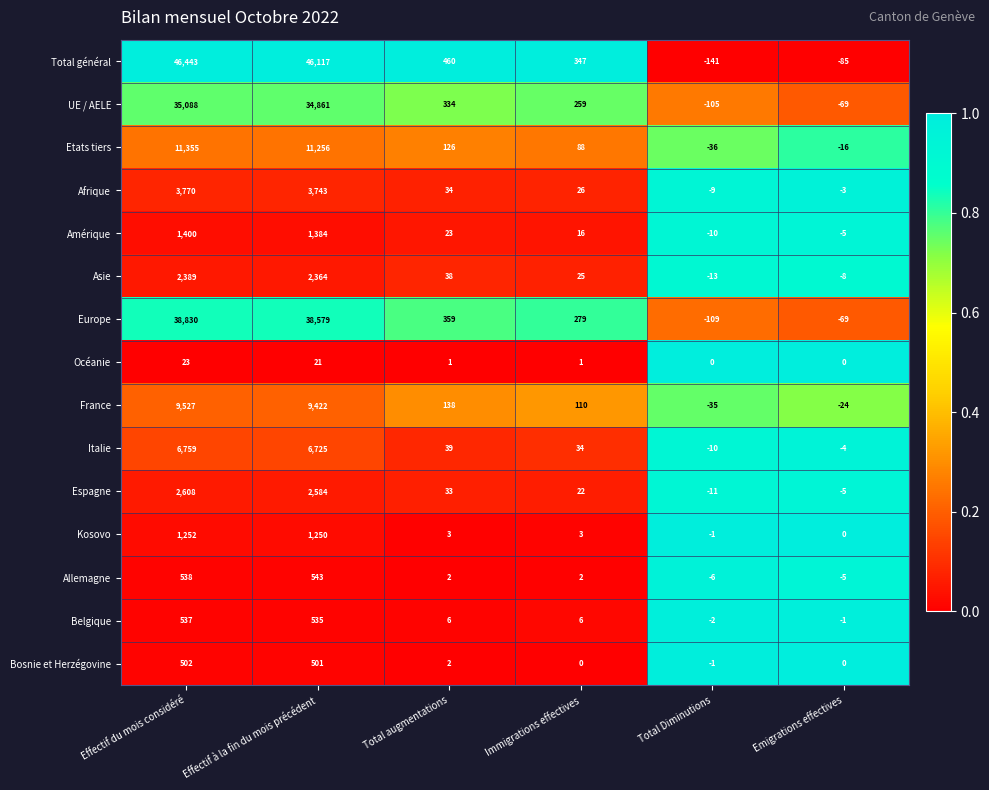

The value of Etats tiers at Total augmentations is 126. True or false?

True